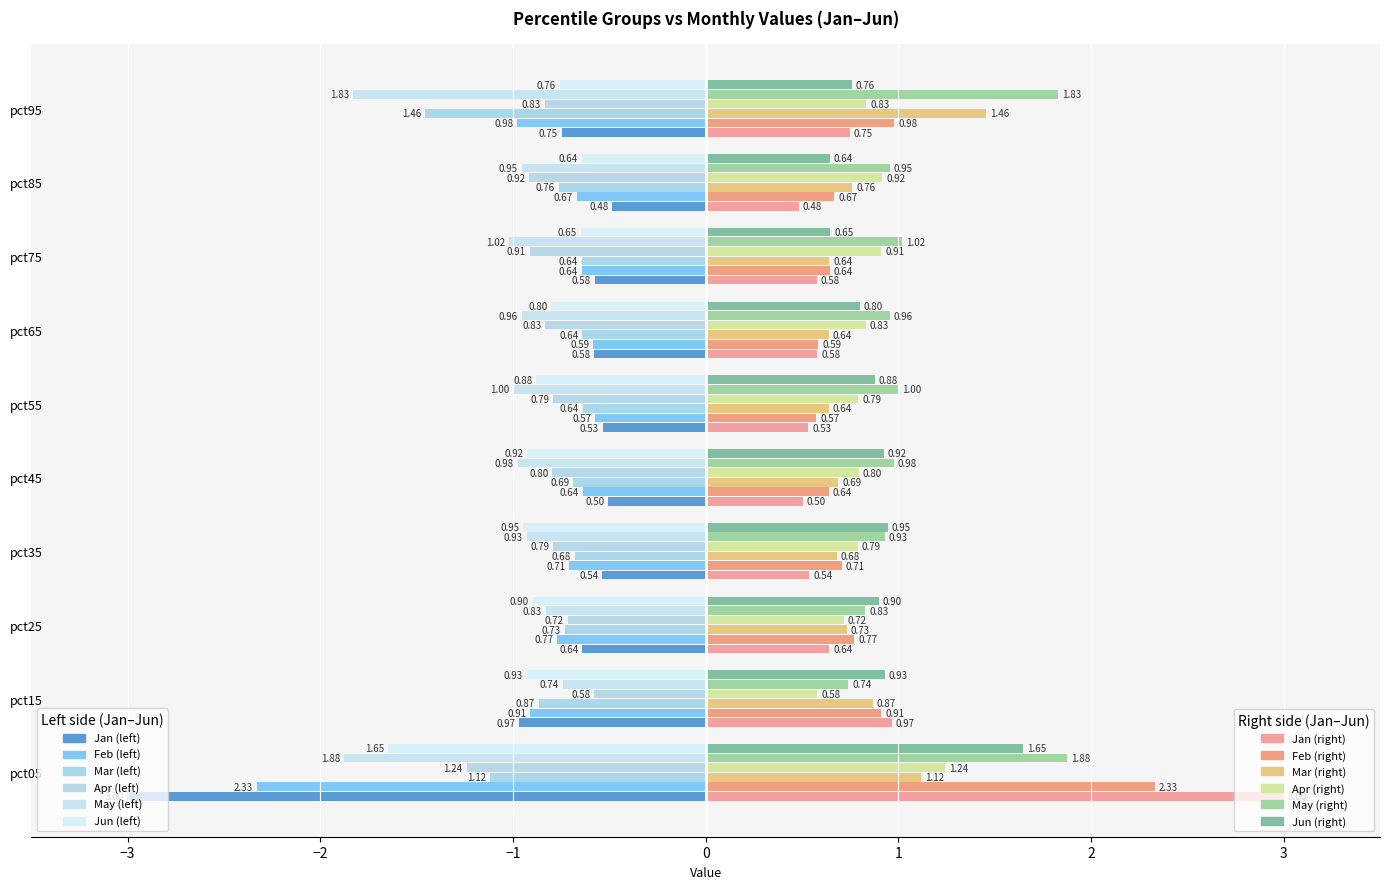

The May series shows -1.7 at pct75. True or false?

False